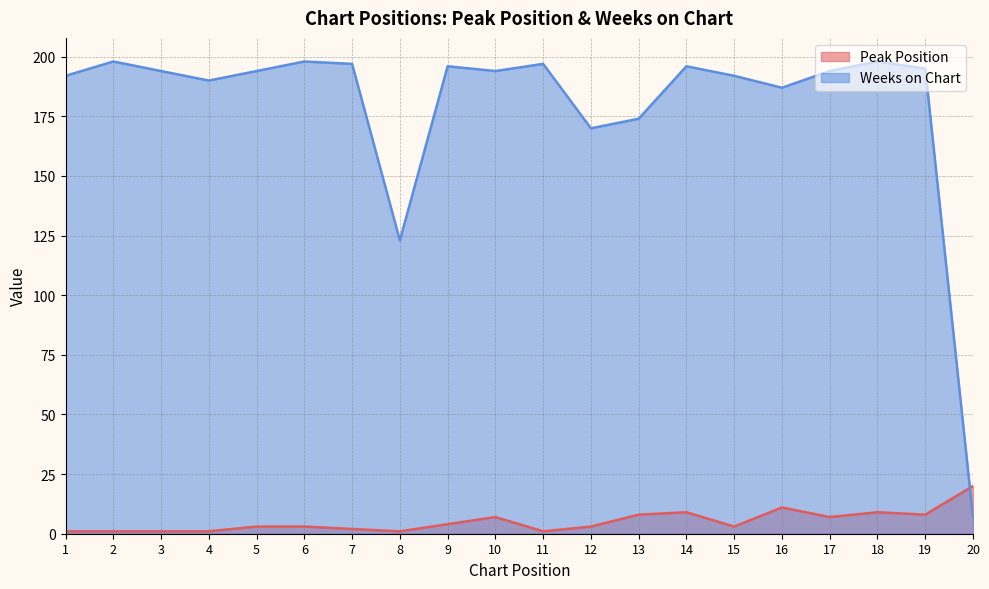

How many values in the Weeks on Chart series exceed 194?

8